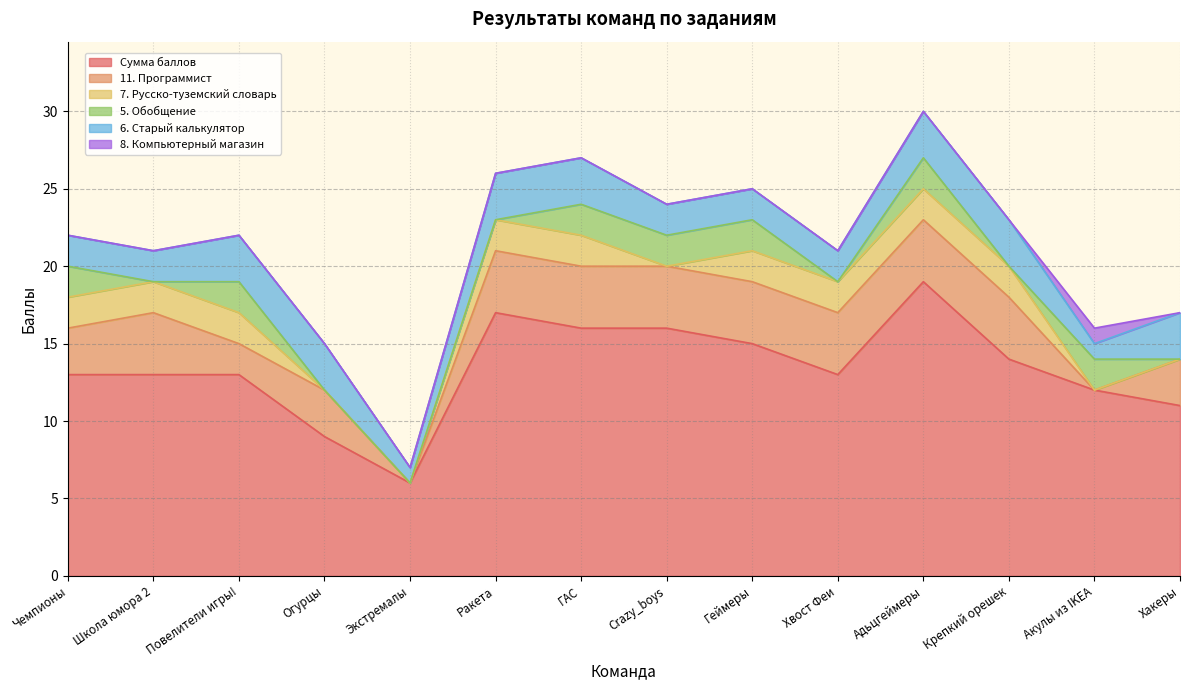

Is the value of 8. Компьютерный магазин at ГАС greater than the value of 5. Обобщение at Повелители игры!?

No